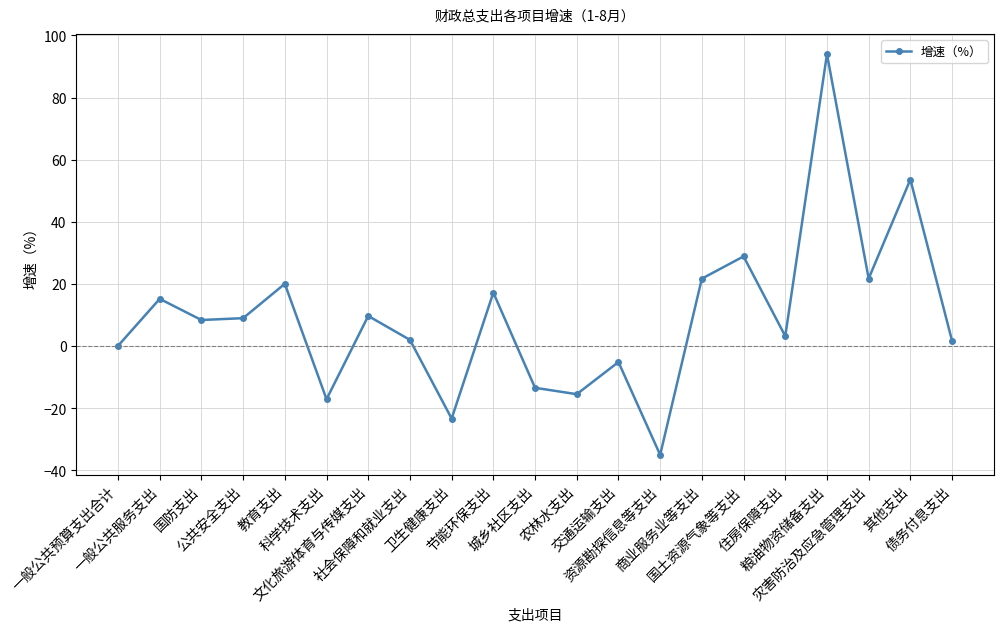

At which category does the data reach its first local peak?

一般公共服务支出